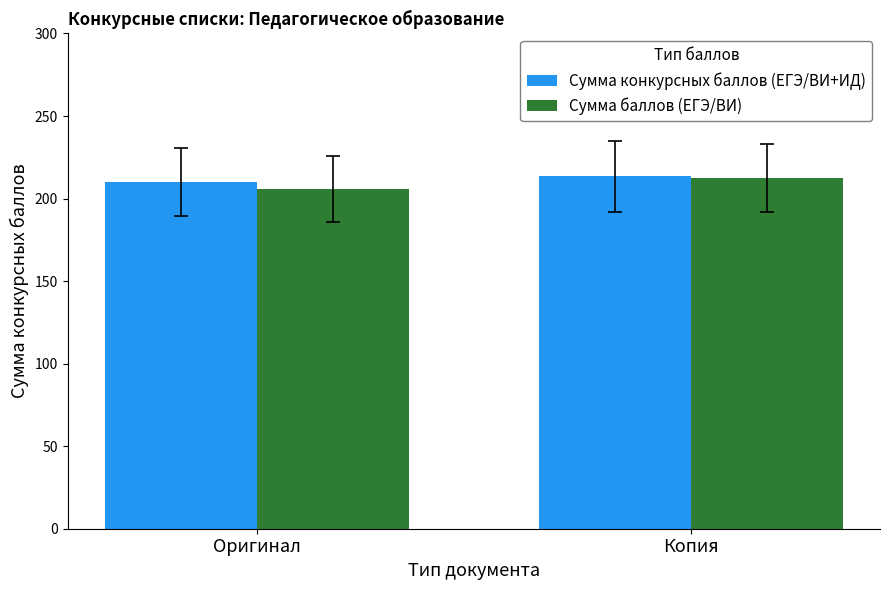

Rank the series by their average value, from lowest to highest.

Сумма баллов (ЕГЭ/ВИ), Сумма конкурсных баллов (ЕГЭ/ВИ+ИД)